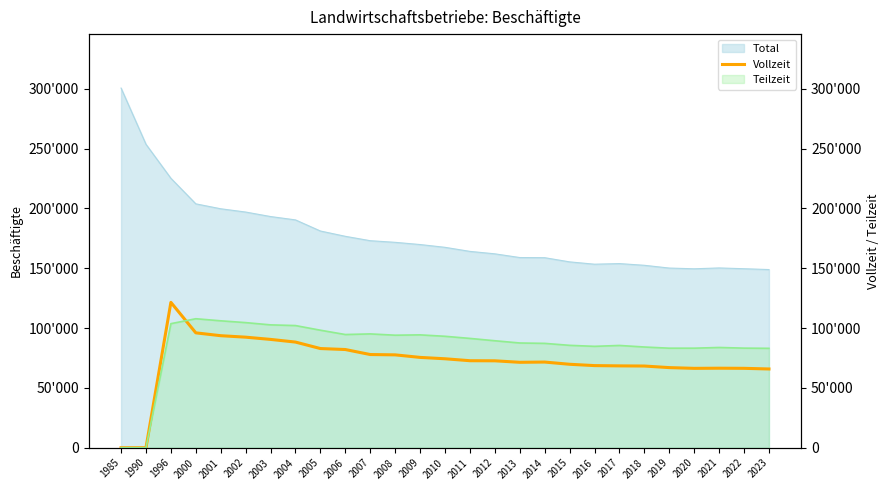

Where is the first local maximum?

1996